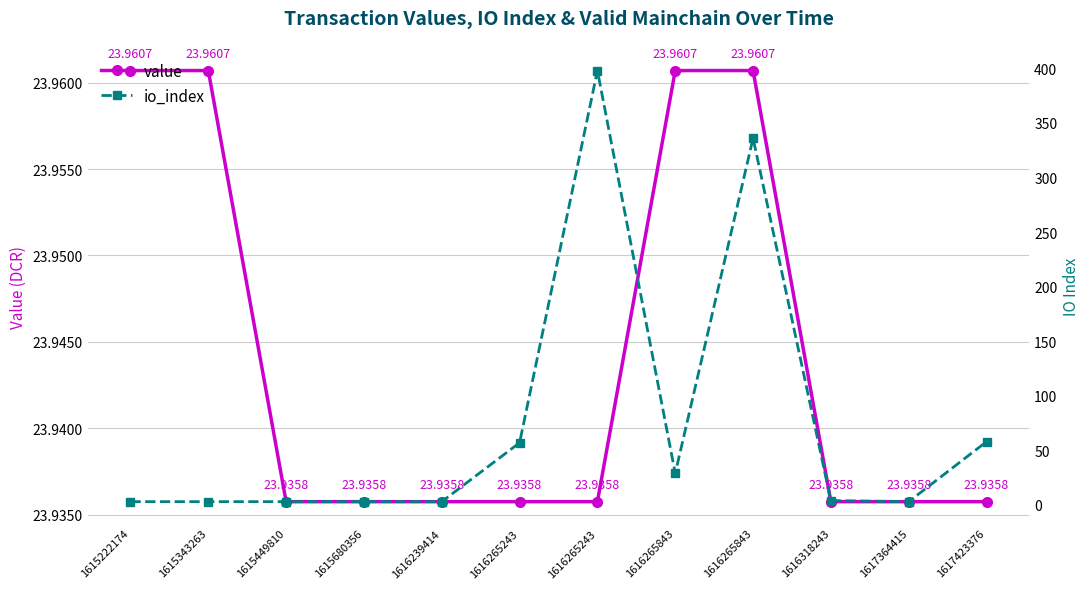

Which label corresponds to the largest value in the chart?

1616265243